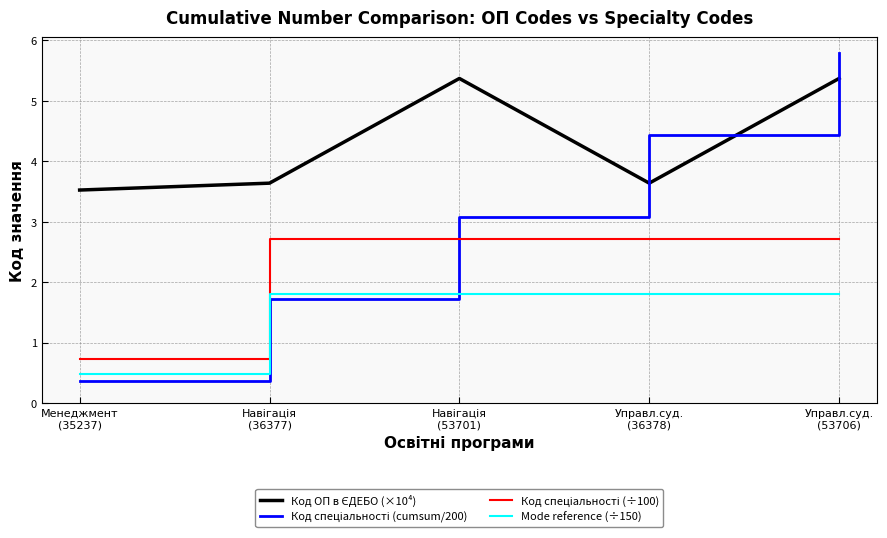

How many lines are shown in the chart?

4